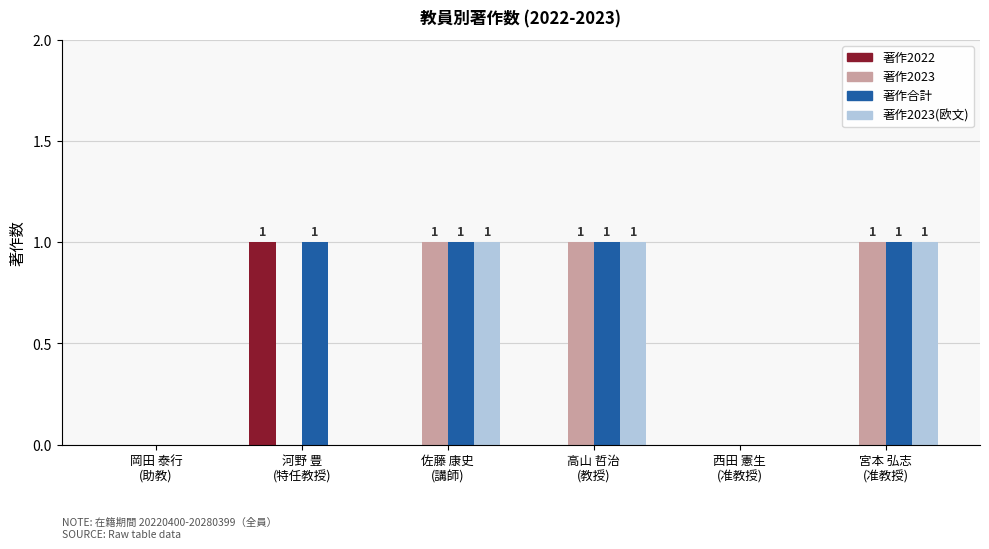

How many groups of bars are there?

6